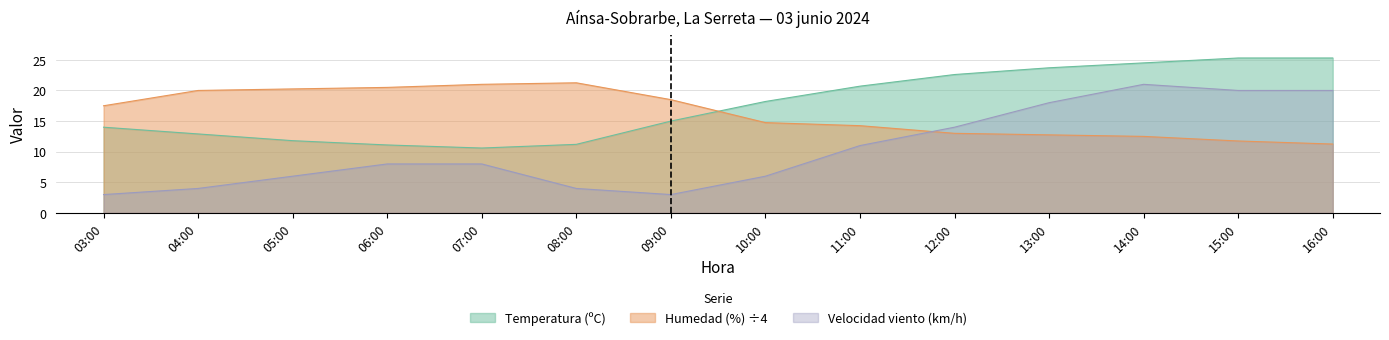

What is the sum of all Humedad (%) values?

229.2